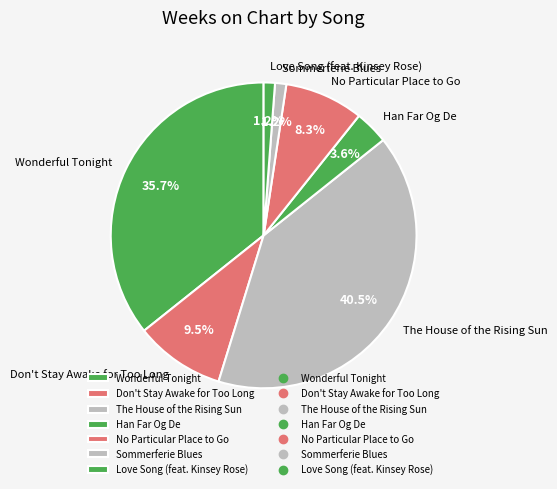

How many slices are in this pie chart?

7